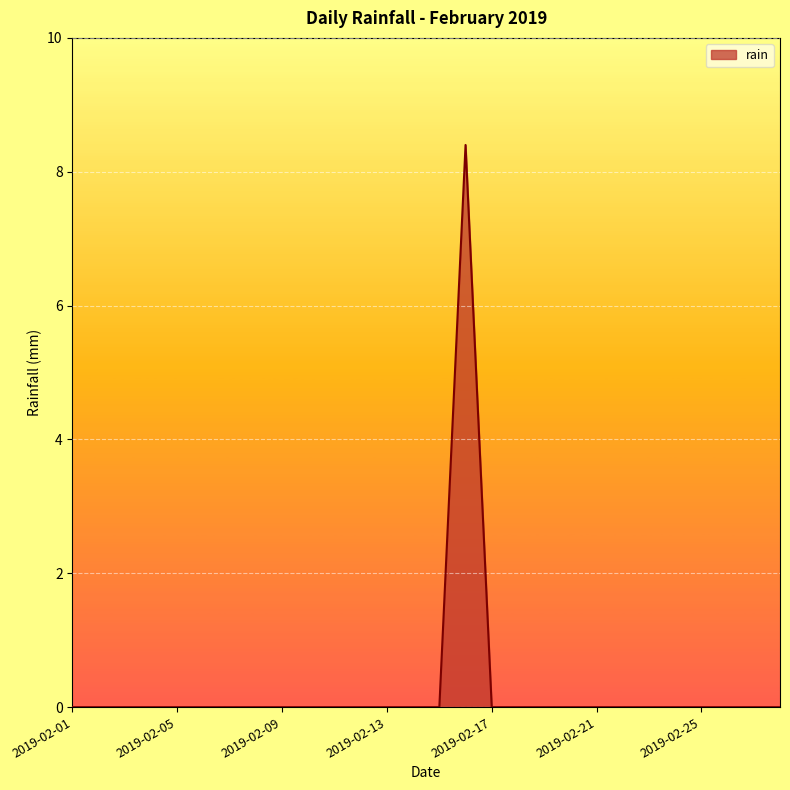

What is the maximum value shown in the chart?

8.4